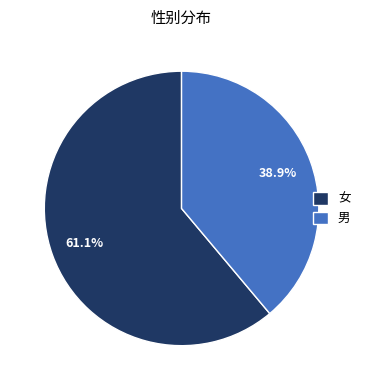

Rank the categories by value from lowest to highest.

男, 女